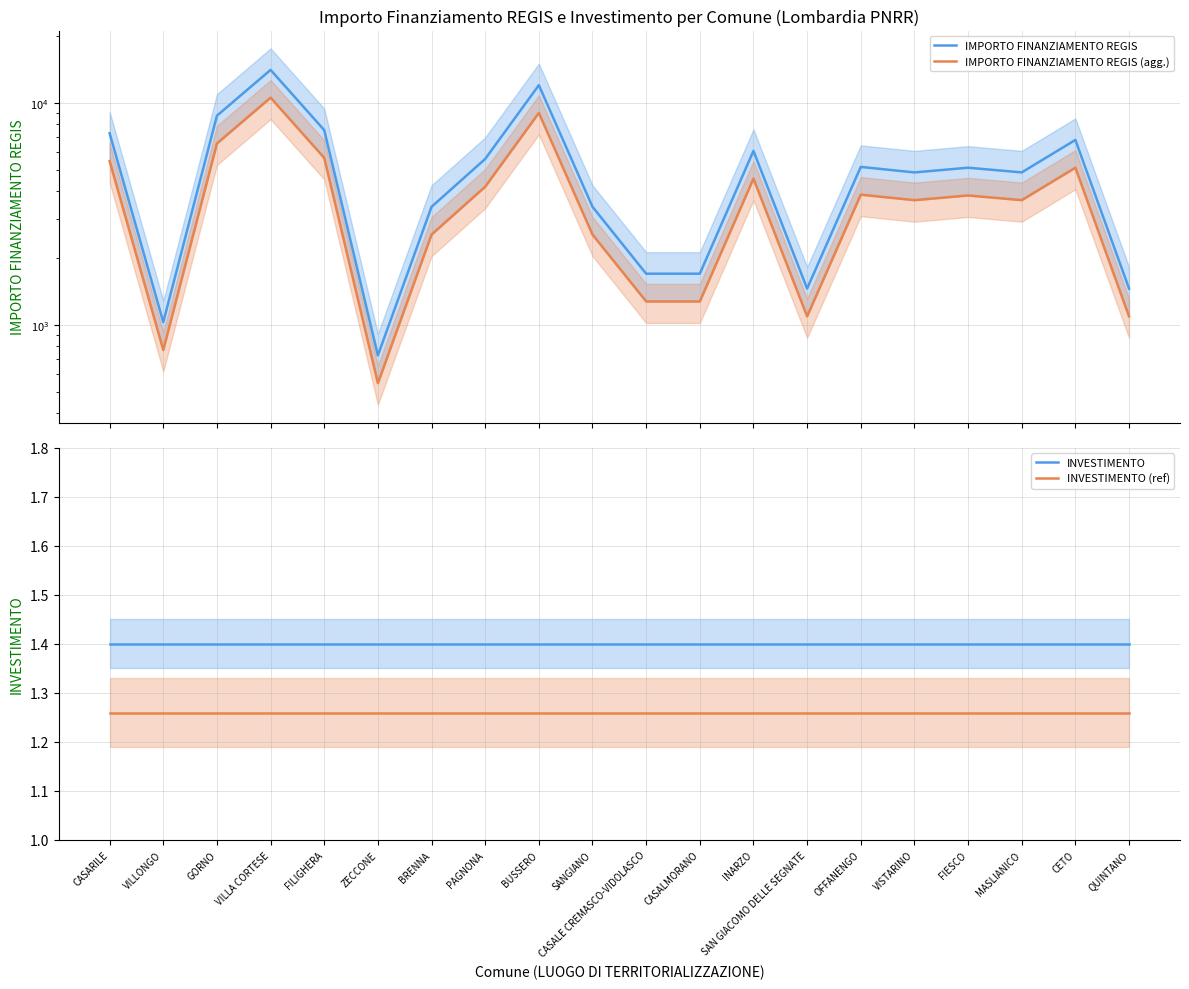

The IMPORTO FINANZIAMENTO REGIS (agg.) series shows 1275.8 at CASALMORANO. True or false?

True